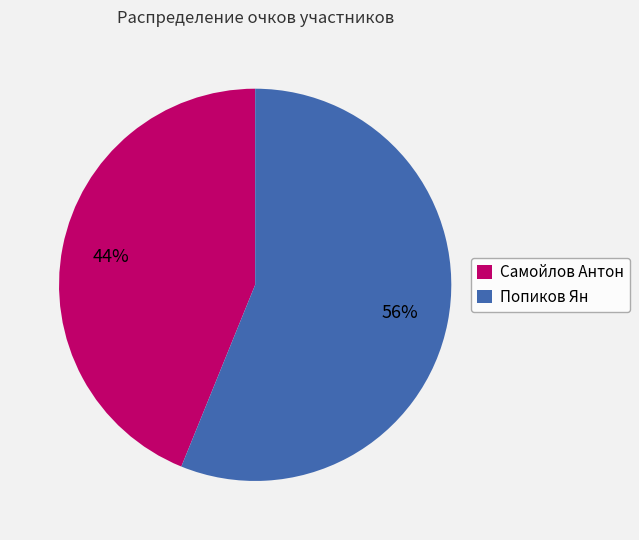

Is it true that Самойлов Антон is 44% of the pie?

True